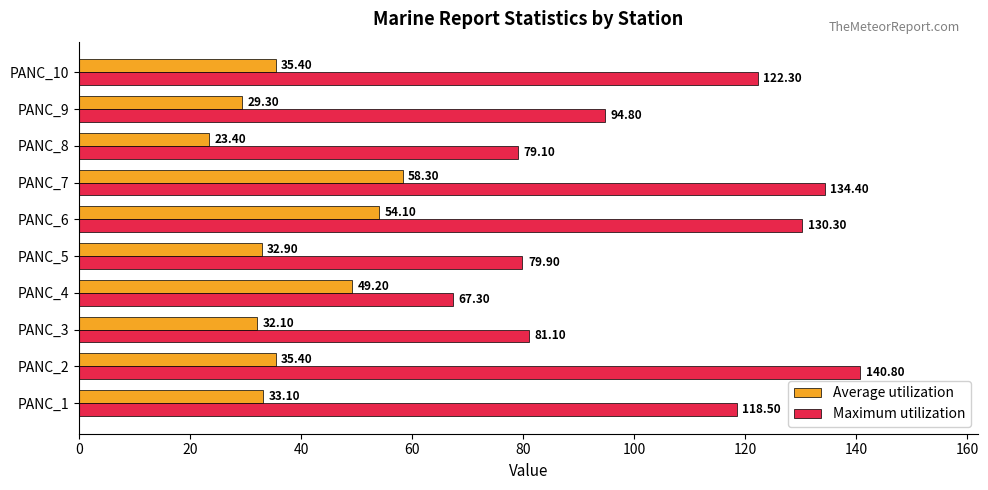

Which series has the largest total across all categories?

Maximum utilization